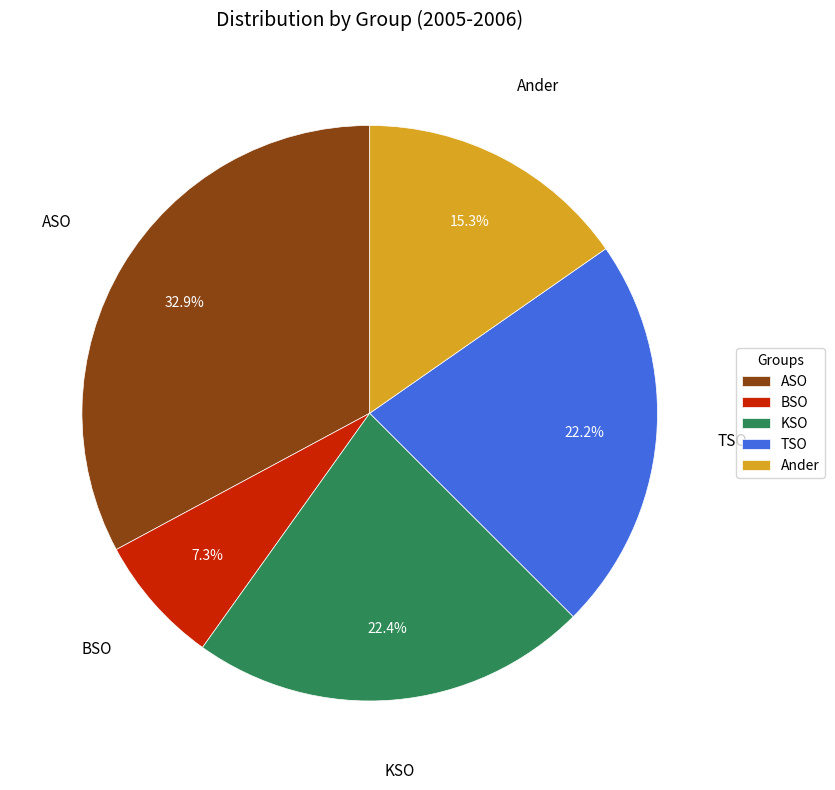

Count the number of slices in the pie.

5